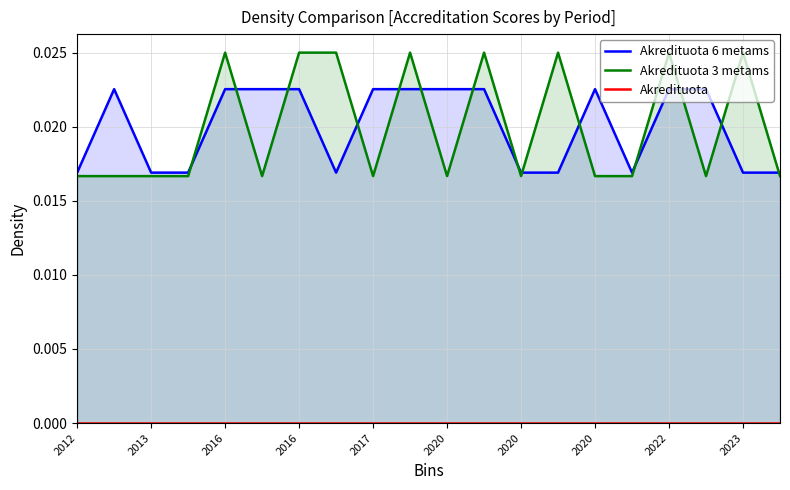

True or false: Akredituota 6 metams has a value of 0.0 at 2012.

False